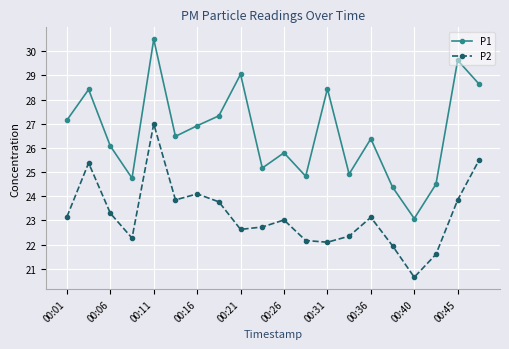

True or false: P1 and P2 intersect in this chart.

False